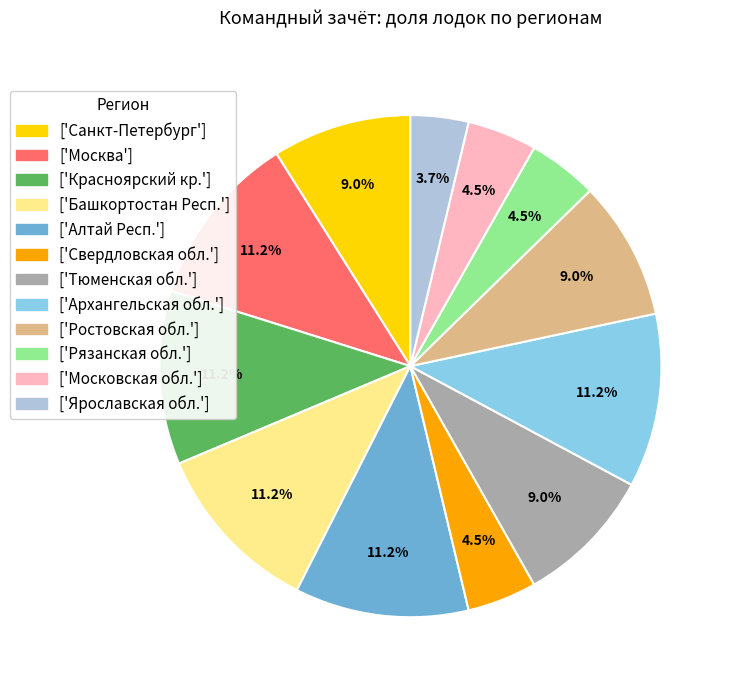

What is the smallest slice in the pie chart?

['Ярославская обл.']